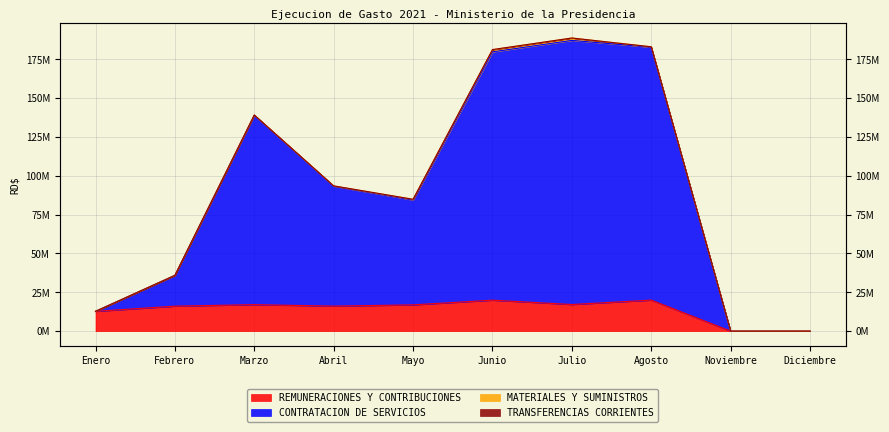

Is it true that REMUNERACIONES Y CONTRIBUCIONES equals 19982139.6 at Agosto?

True